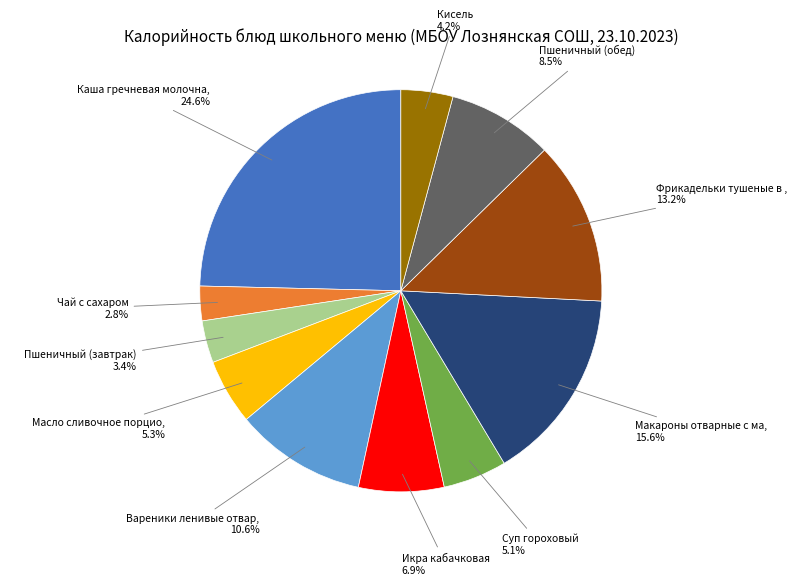

Does any single category account for the majority?

No